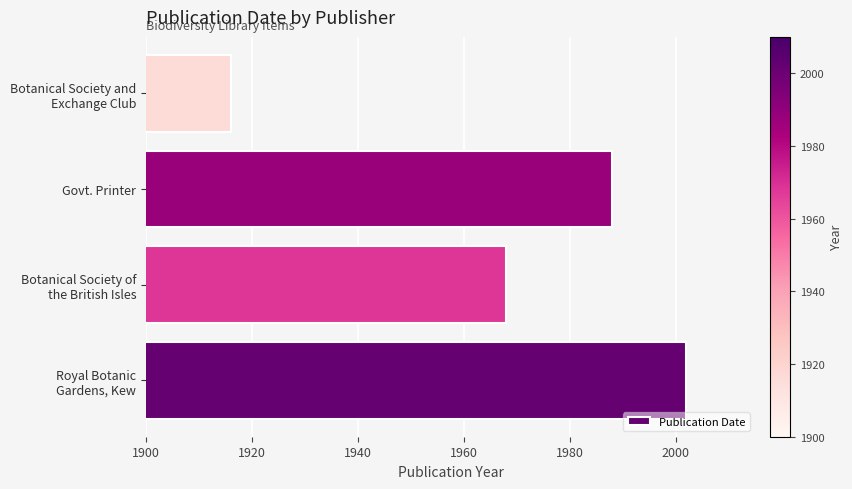

Is it true that the value at Govt. Printer is 1988?

True